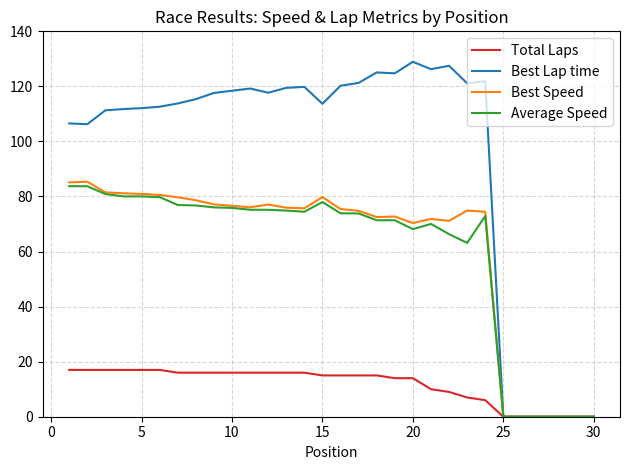

What is the greatest value displayed?

128.9